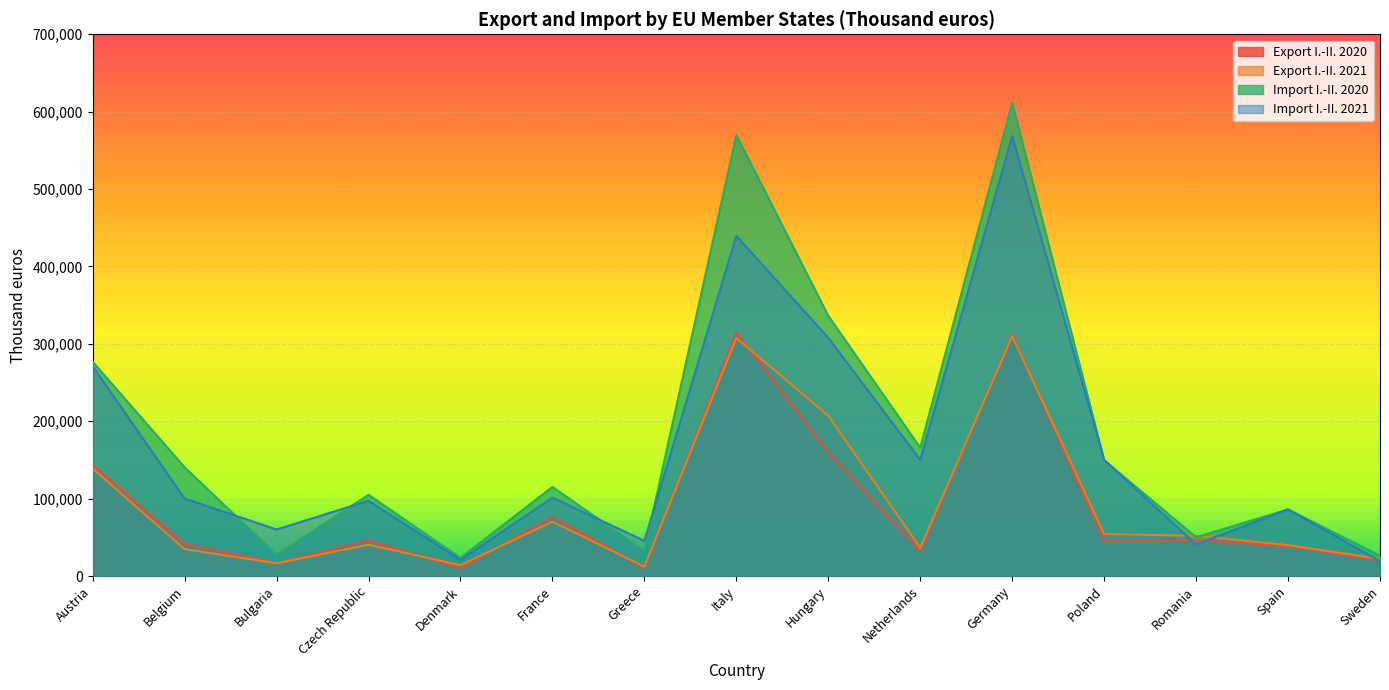

What is the difference between the Export I.-II. 2020 values at Czech Republic and Spain?

7526